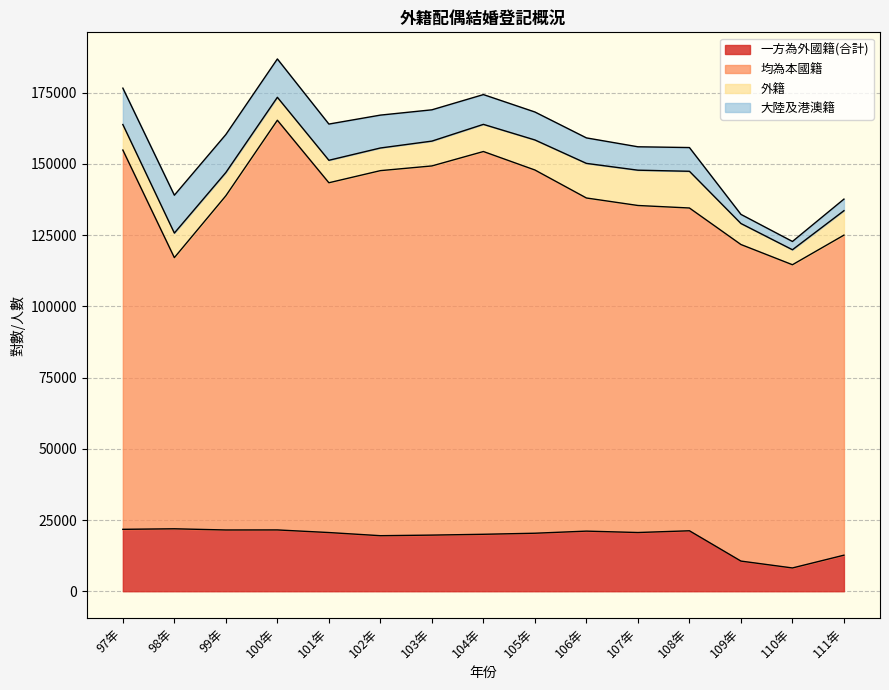

True or false: 一方為外國籍(合計) and 均為本國籍 cross at least once.

False